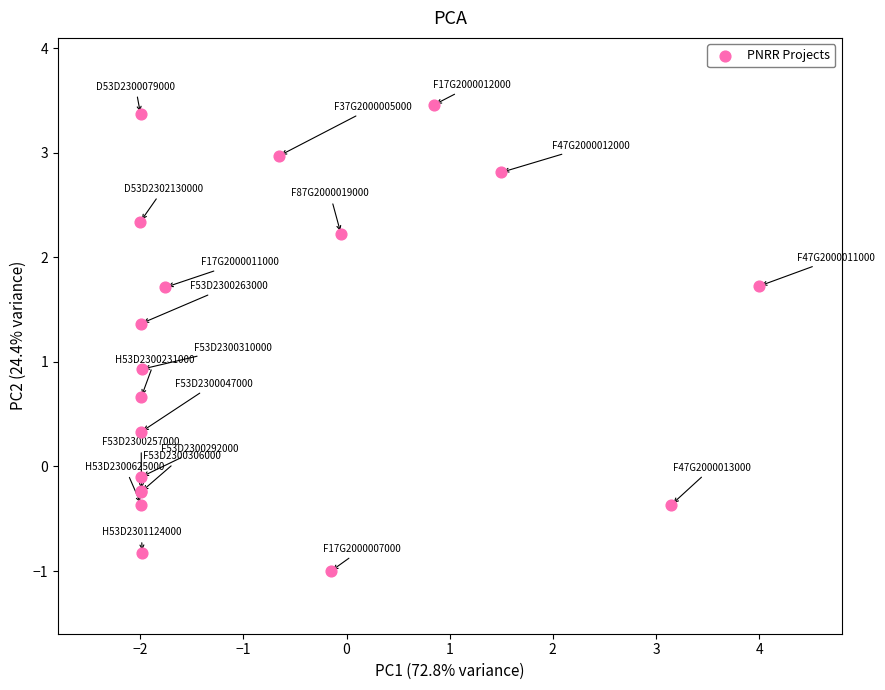

What Y value in the scatter plot is closest to 1?

0.9